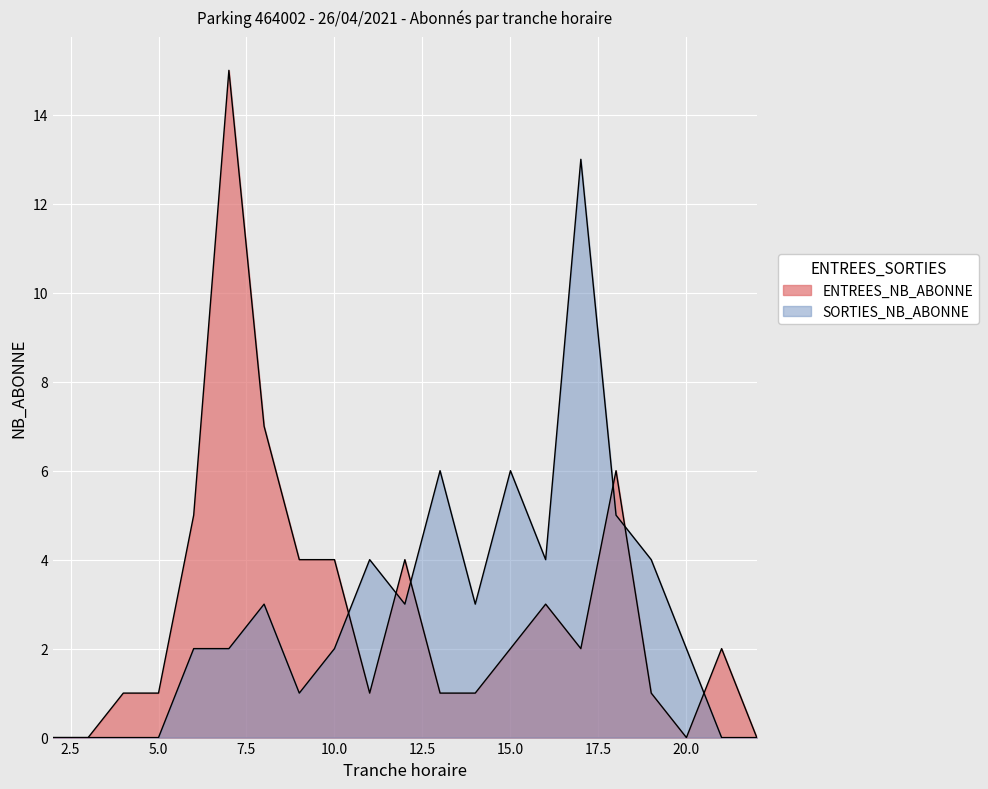

At which label does ENTREES_NB_ABONNE reach its minimum?

2